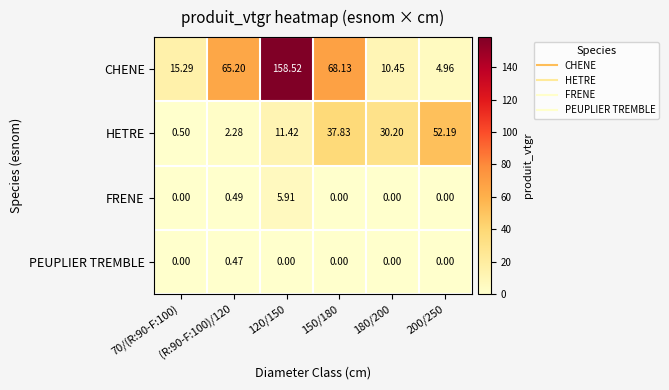

List the series in order of their peak value, lowest first.

PEUPLIER TREMBLE, FRENE, HETRE, CHENE